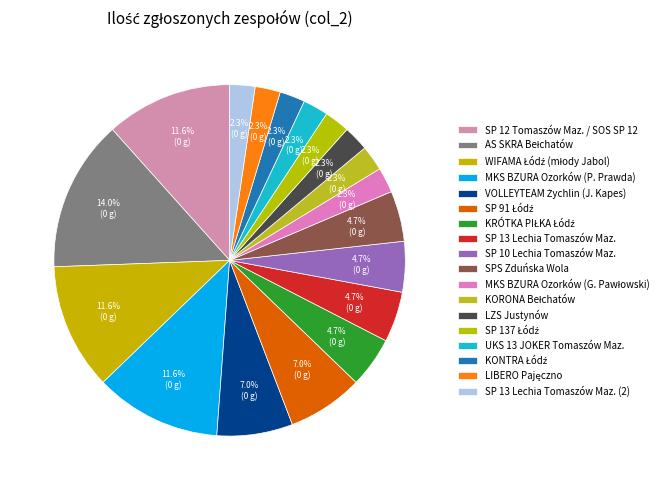

Count the number of slices in the pie.

18